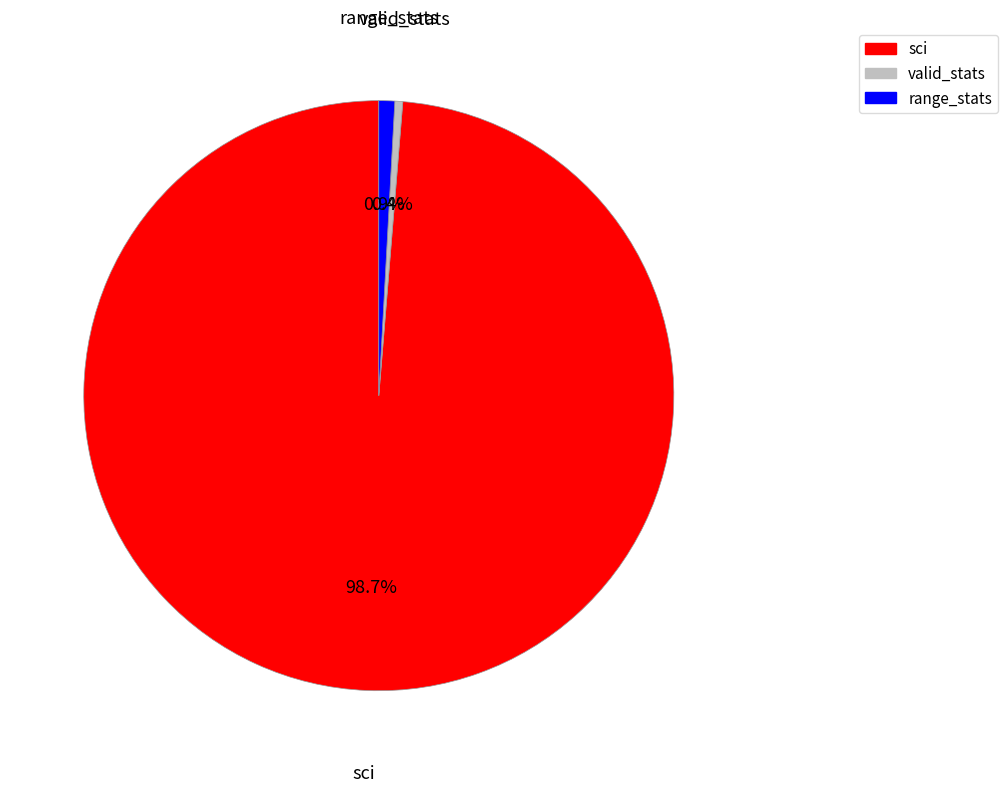

Which slice is the largest?

sci